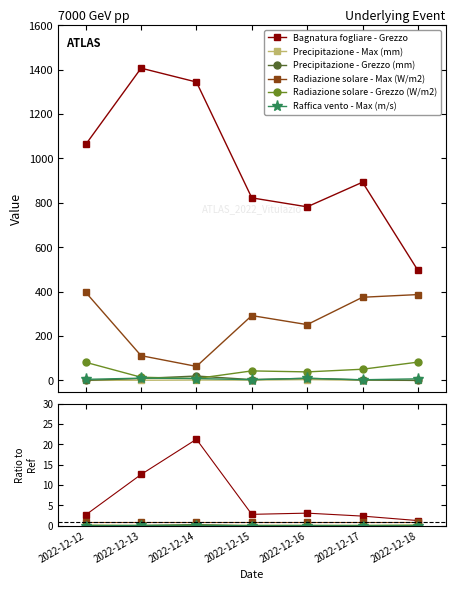

Reading left to right, transcribe all the data shown in this chart.

Bagnatura fogliare - Grezzo: 2.7	12.6	21.3	2.8	3.1	2.4	1.3
Precipitazione - Max (mm): 0.0	0.0	0.0	0.0	0.0	0.0	0.0
Precipitazione - Grezzo (mm): 0.0	0.1	0.3	0.0	0.0	0.0	0.0
Radiazione solare - Max (W/m2): 1.0	1.0	1.0	1.0	1.0	1.0	1.0
Radiazione solare - Grezzo (W/m2): 0.2	0.1	0.1	0.1	0.2	0.1	0.2
Raffica vento - Max (m/s): 0.0	0.1	0.1	0.0	0.0	0.0	0.0